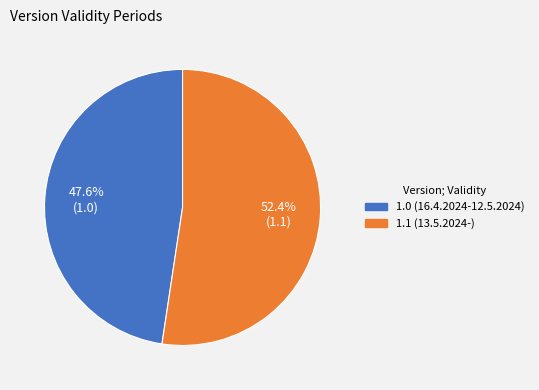

What percentage do 1.1 (13.5.2024-) and 1.0 (16.4.2024-12.5.2024) together represent?

100.0%